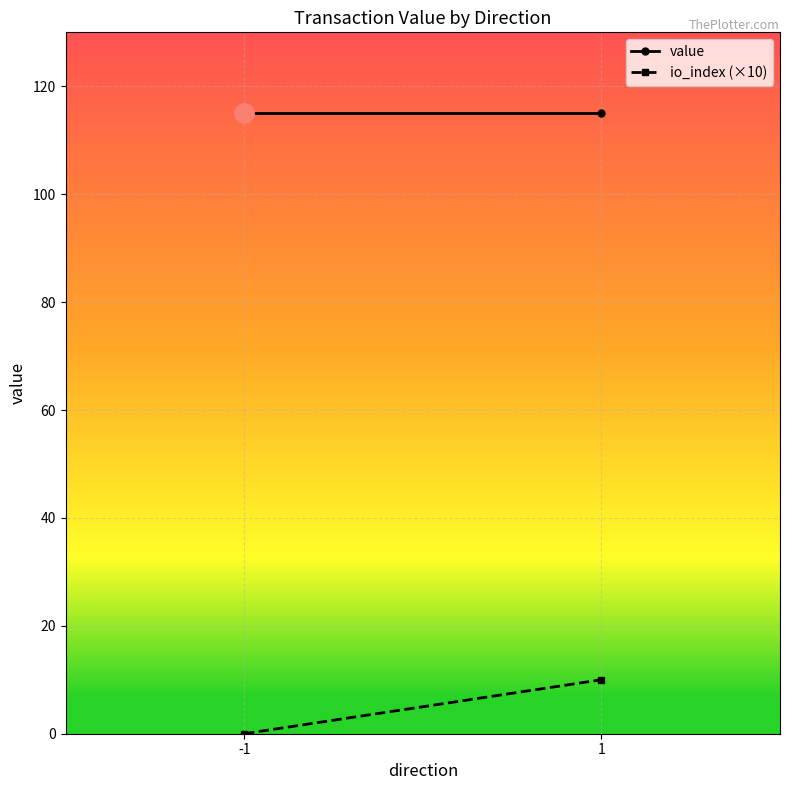

The value of value at 1 is 115.1. True or false?

True